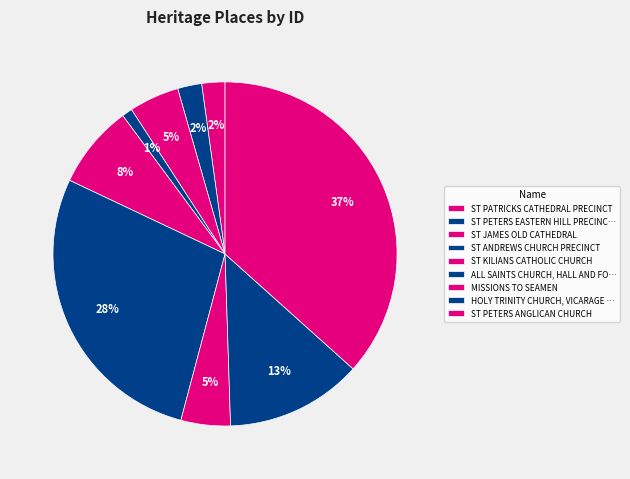

Which category has the biggest portion of the pie?

ST PETERS ANGLICAN CHURCH